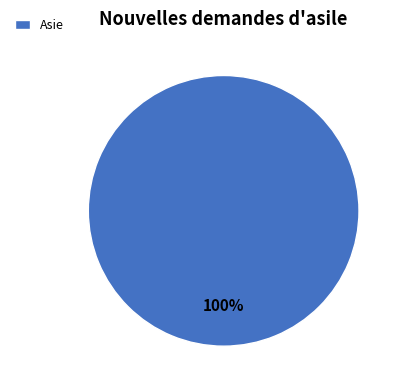

What percentage is the Asie slice, to the nearest percent?

100%